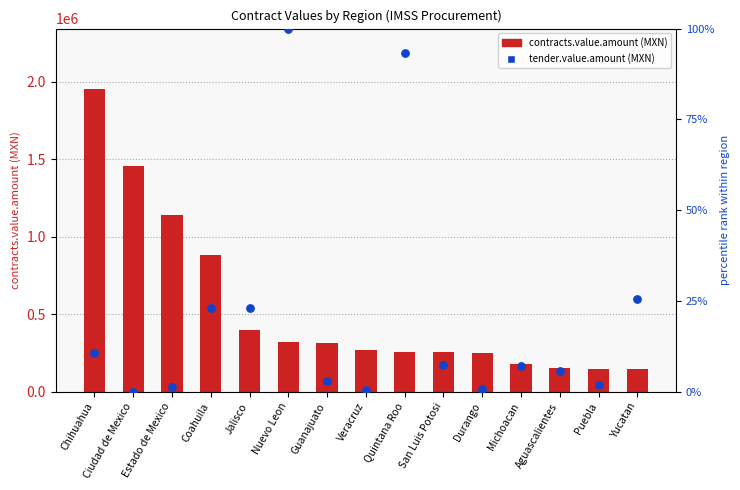

Which series contains the highest Y value?

contracts.value.amount (MXN)